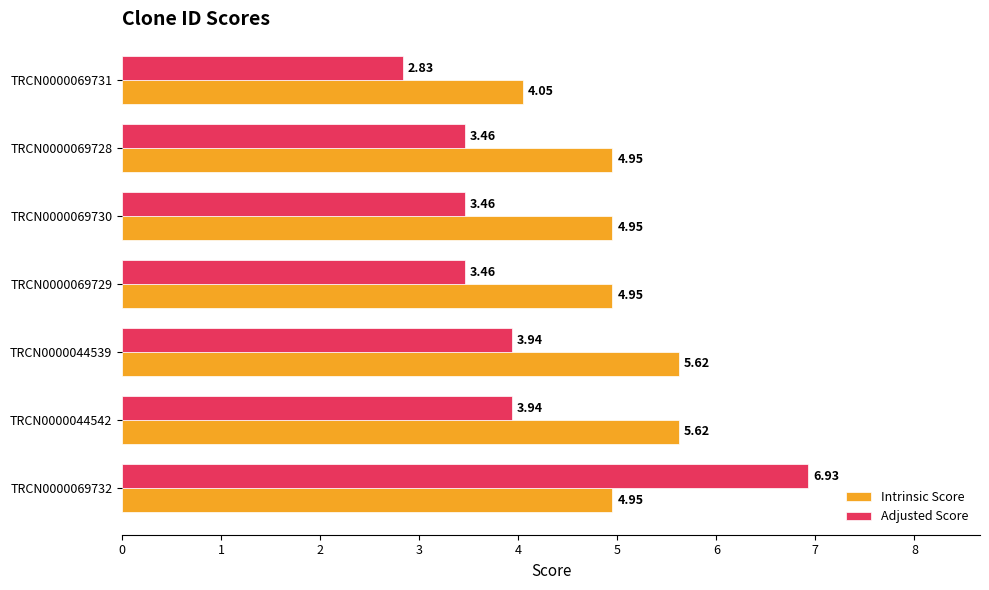

What is the spread (max minus min) of values at TRCN0000069732?

2.0